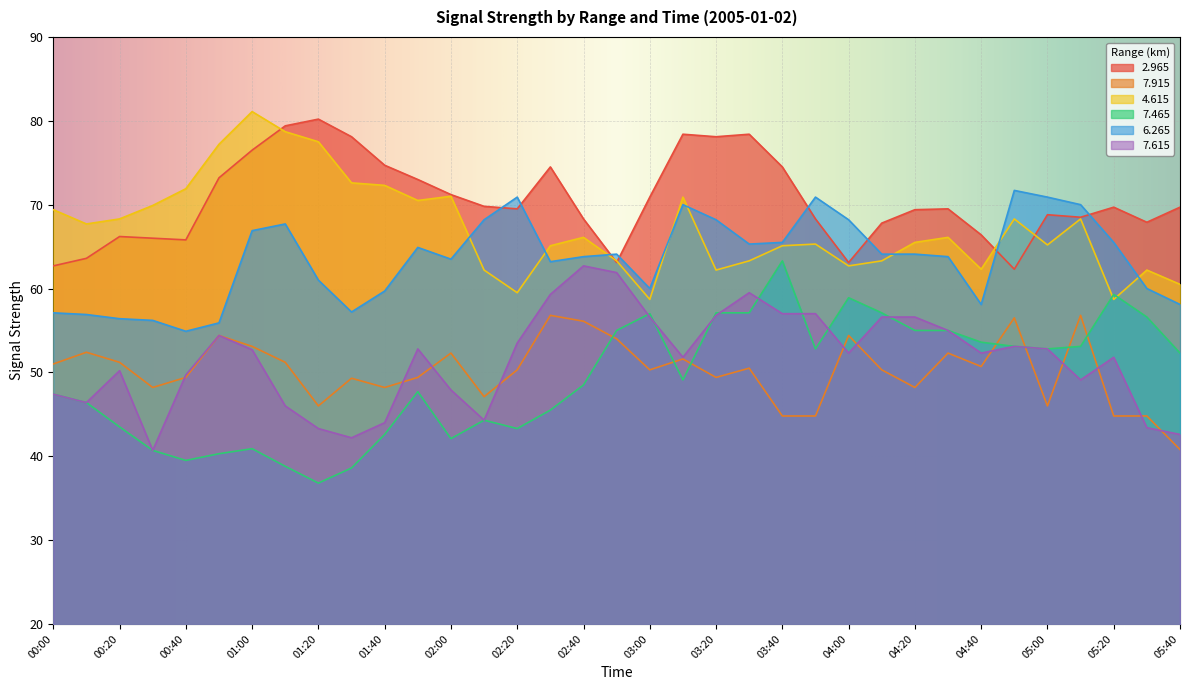

Where does the   6.265 series first go above 64?

01:00